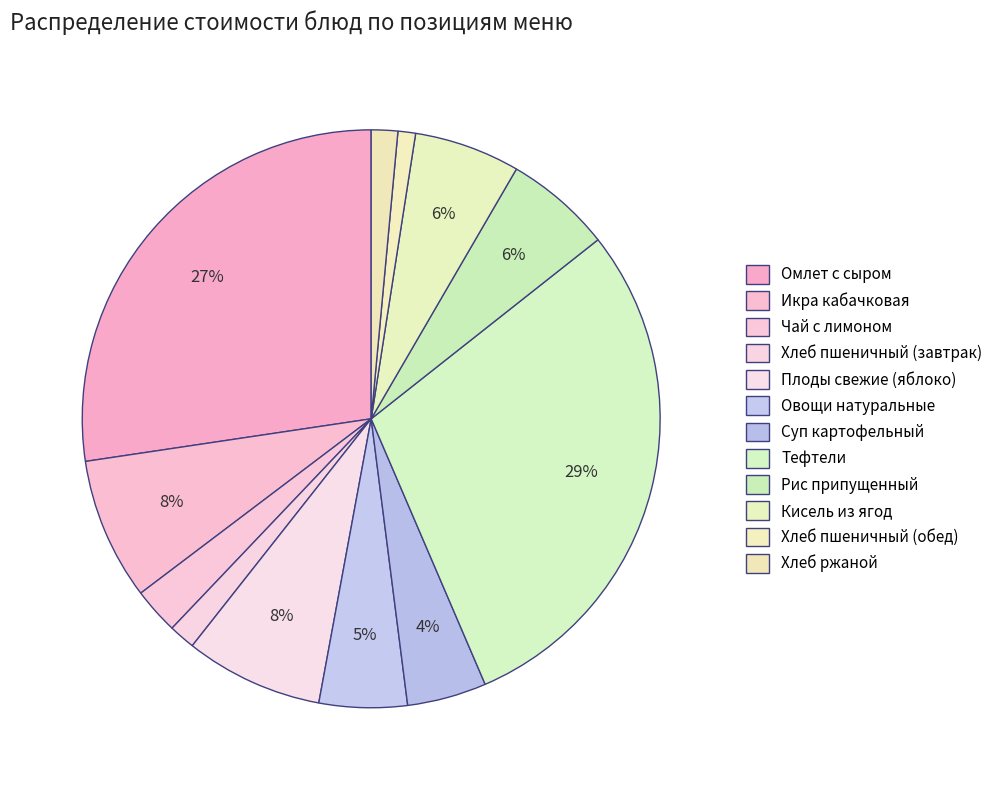

To the nearest percent, what portion does Кисель из ягод represent?

6%